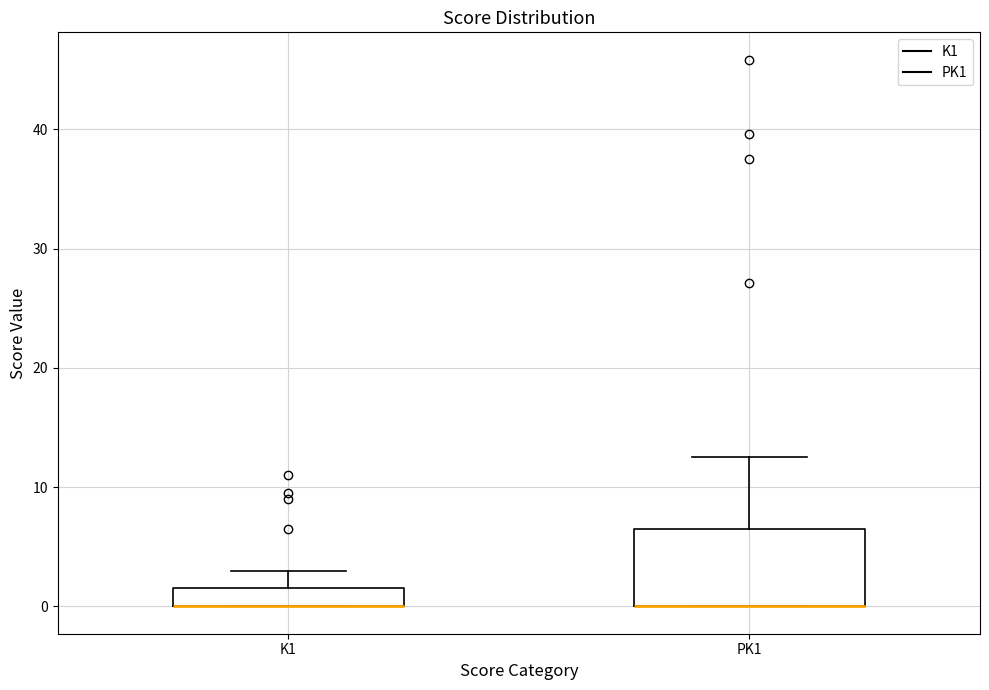

Where is the upper edge of the box for PK1 on the y-axis? The values are not printed on the chart, so give them approximately, as read against the axis.

7